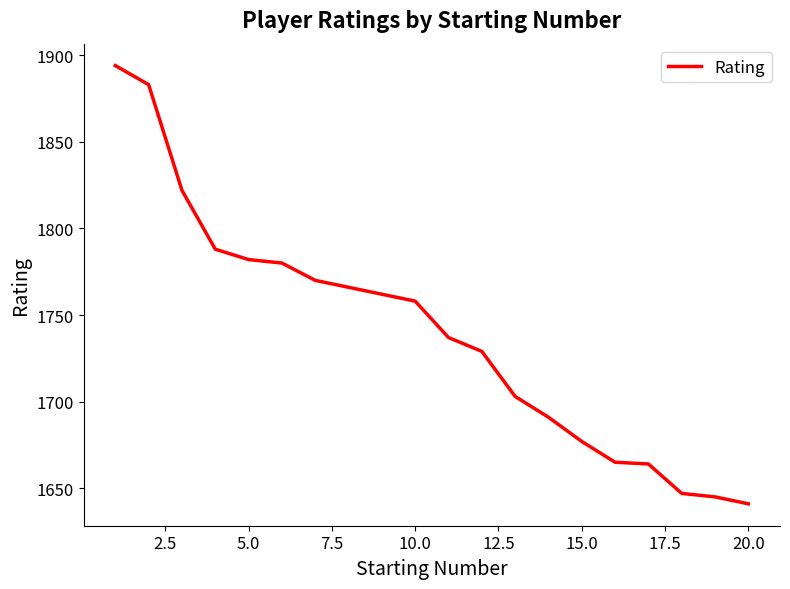

What is the difference between the maximum and minimum values?

253